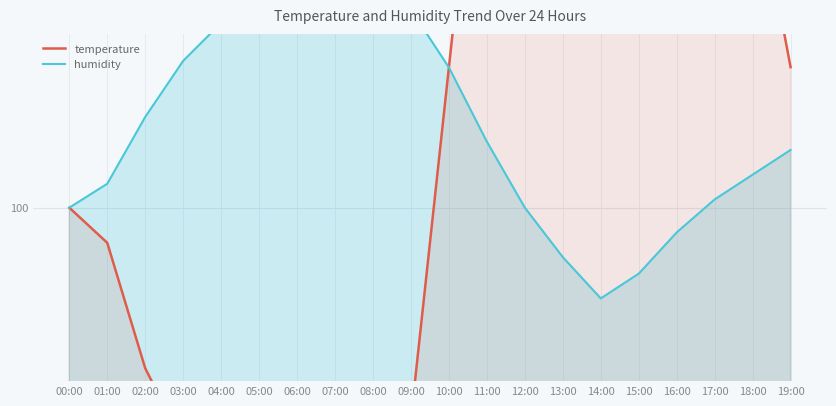

At which label does humidity reach its minimum?

14:00